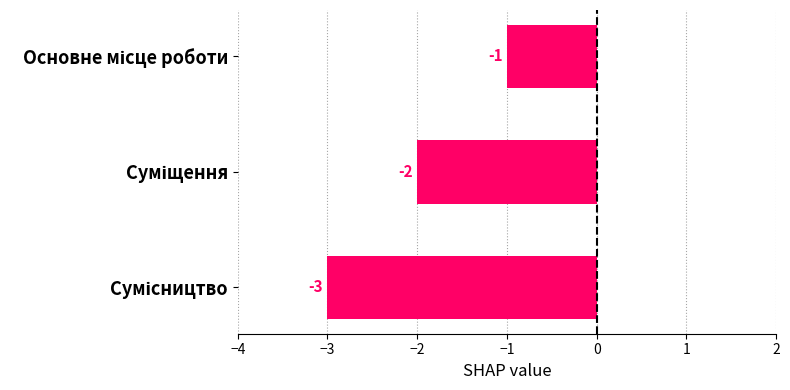

How many values are between -3 and -1?

3